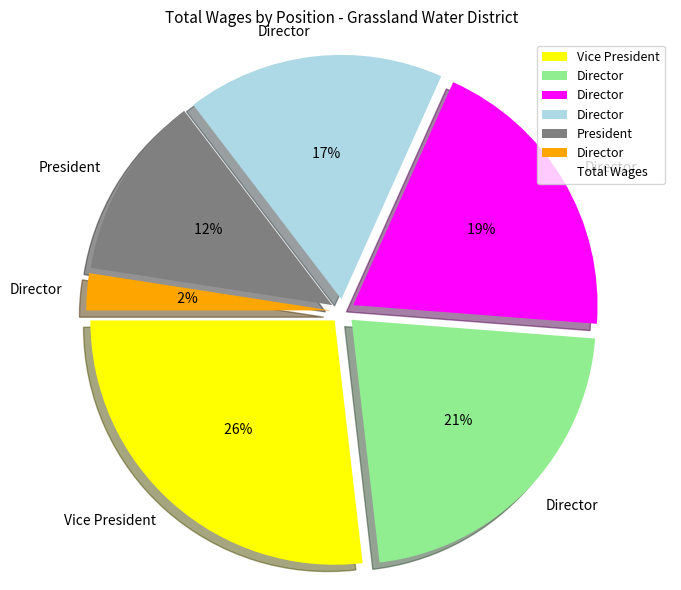

Which category has the biggest portion of the pie?

Vice President